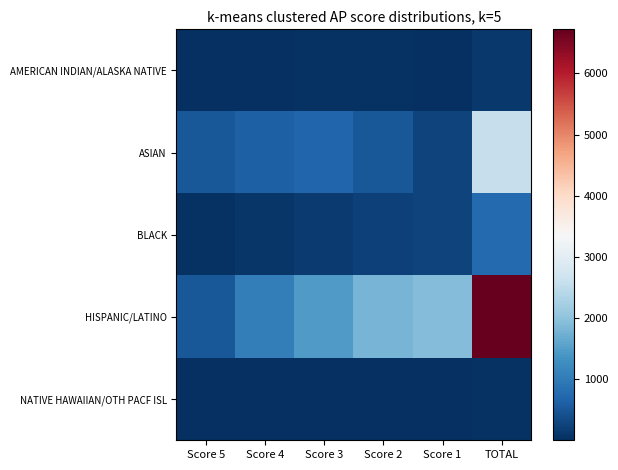

Reading left to right, what are all the values shown in this chart?

AMERICAN INDIAN/ALASKA NATIVE: Score 5=5	Score 4=4	Score 3=37	Score 2=32	Score 1=29	TOTAL=117
ASIAN: Score 5=513	Score 4=618	Score 3=693	Score 2=504	Score 1=260	TOTAL=2588
BLACK: Score 5=40	Score 4=84	Score 3=146	Score 2=229	Score 1=252	TOTAL=751
HISPANIC/LATINO: Score 5=522	Score 4=1032	Score 3=1464	Score 2=1798	Score 1=1904	TOTAL=6720
NATIVE HAWAIIAN/OTH PACF ISL: Score 5=5	Score 4=12	Score 3=10	Score 2=7	Score 1=5	TOTAL=39